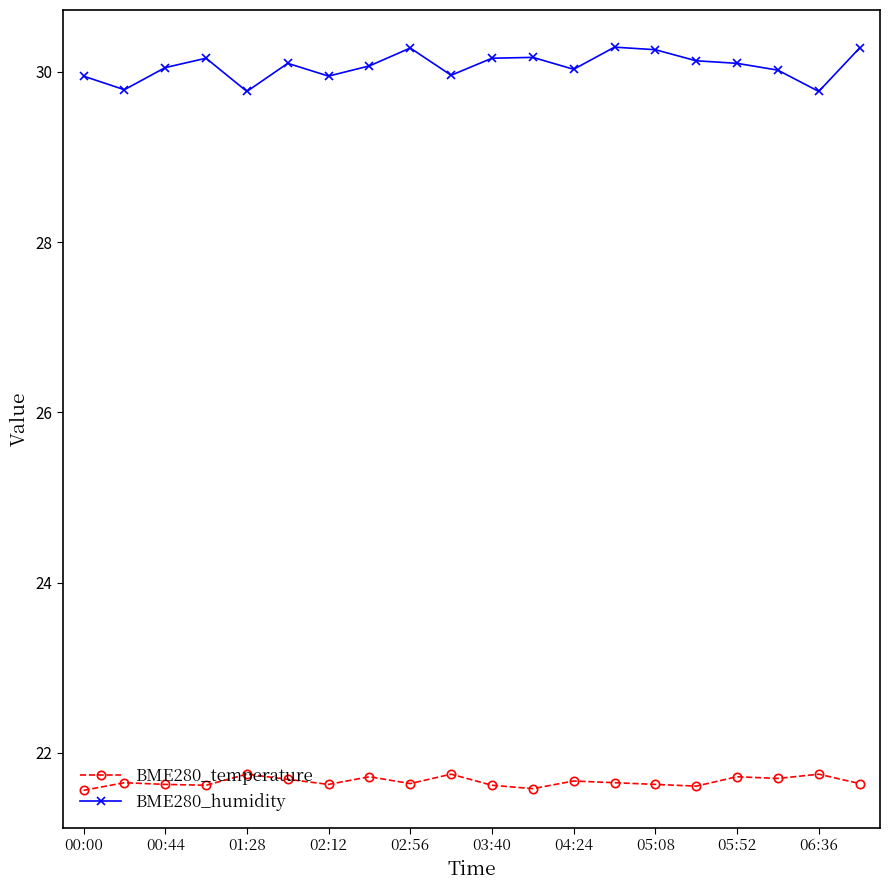

What is the sum of all BME280_humidity values?

601.3